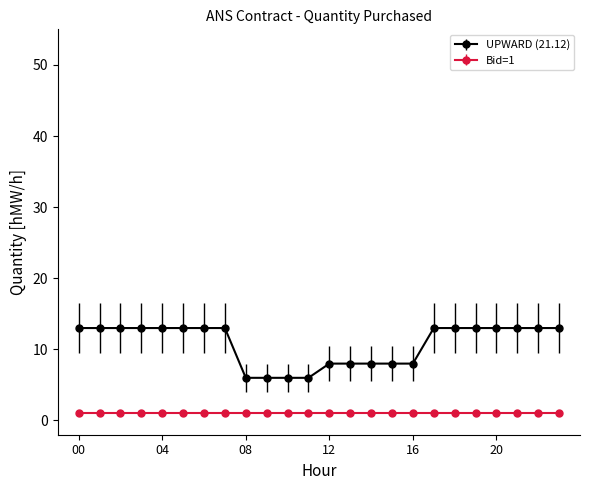

Which series has the widest spread of values?

UPWARD (21.12)